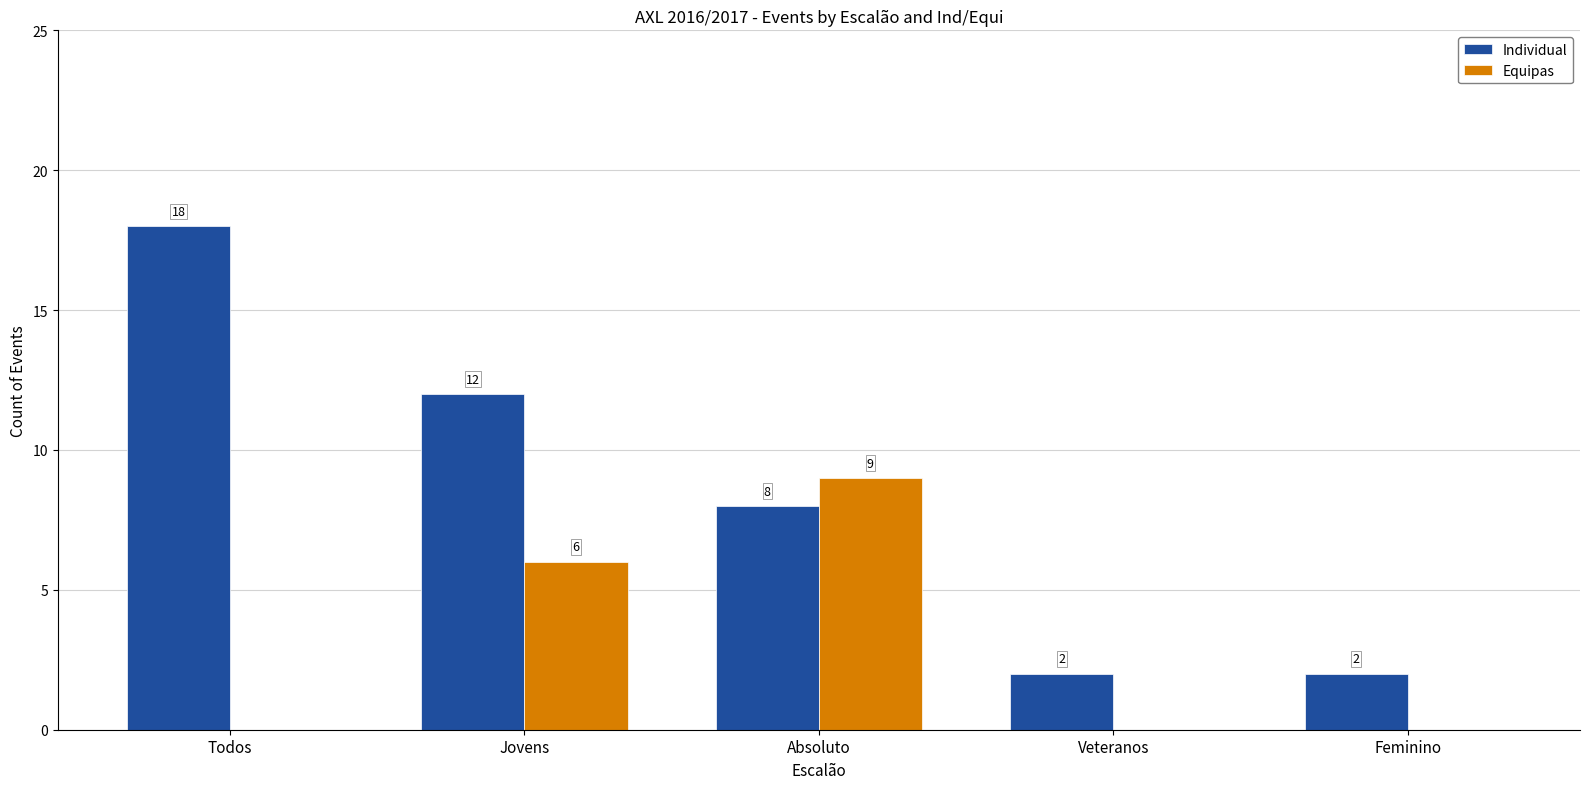

The value of Individual at Todos is 18. True or false?

True